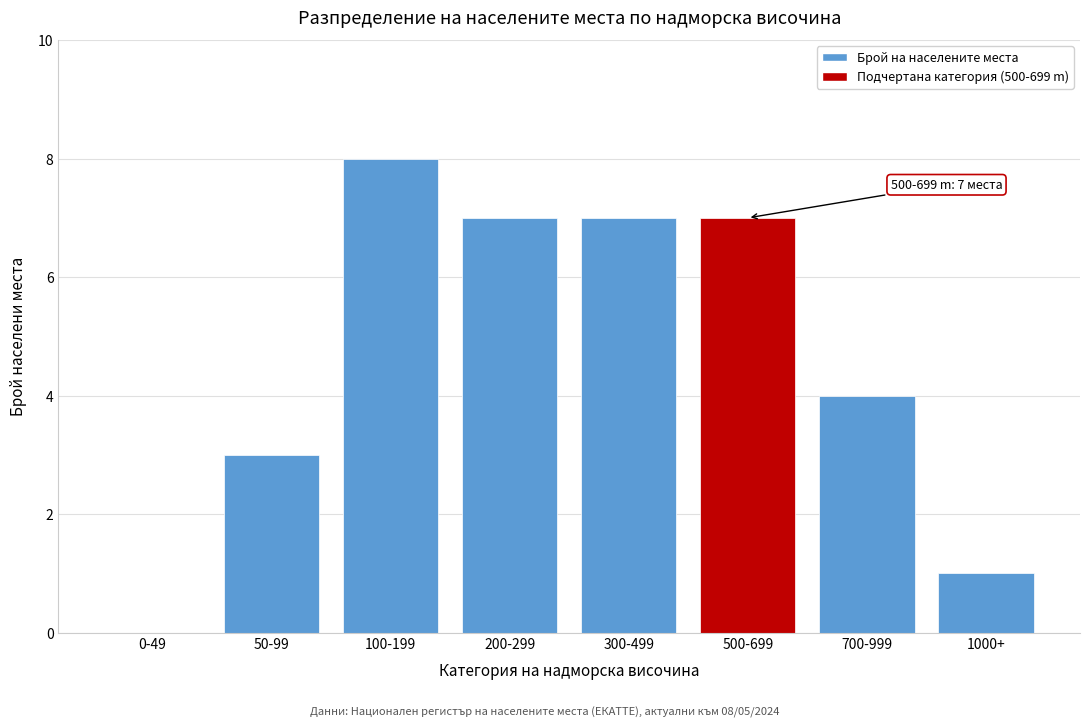

Reading left to right, what are all the values shown in this chart?

0-49=0	50-99=3	100-199=8	200-299=7	300-499=7	500-699=7	700-999=4	1000+=1